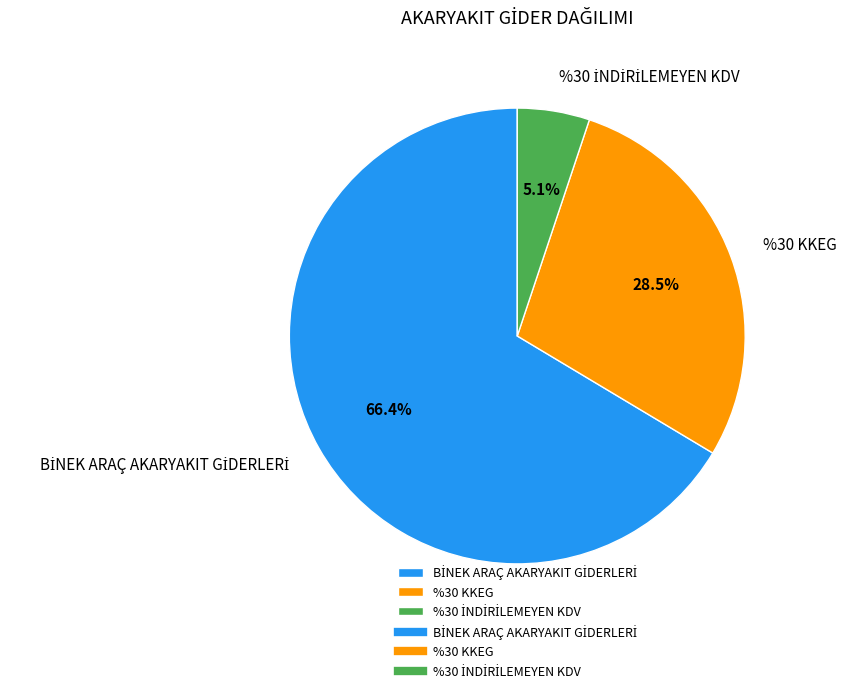

Does any single category account for the majority?

Yes